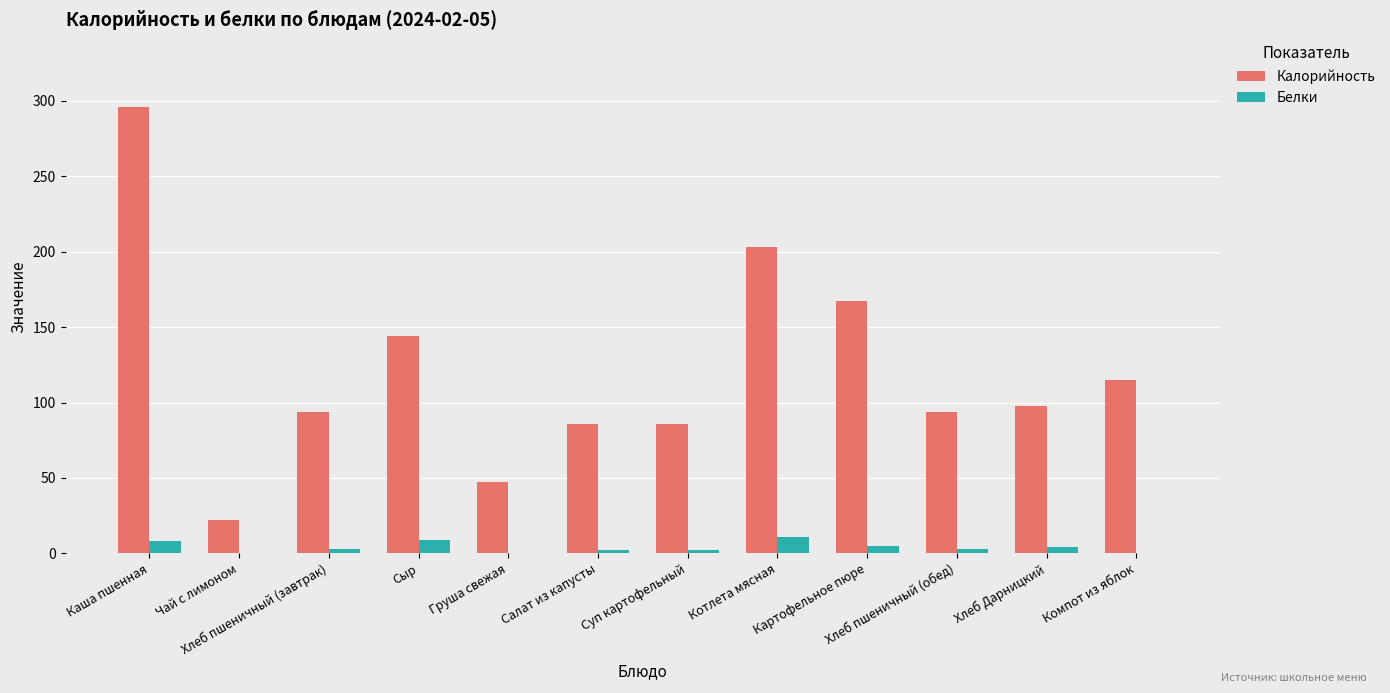

What is the spread (max minus min) of values at Компот из яблок?

114.4